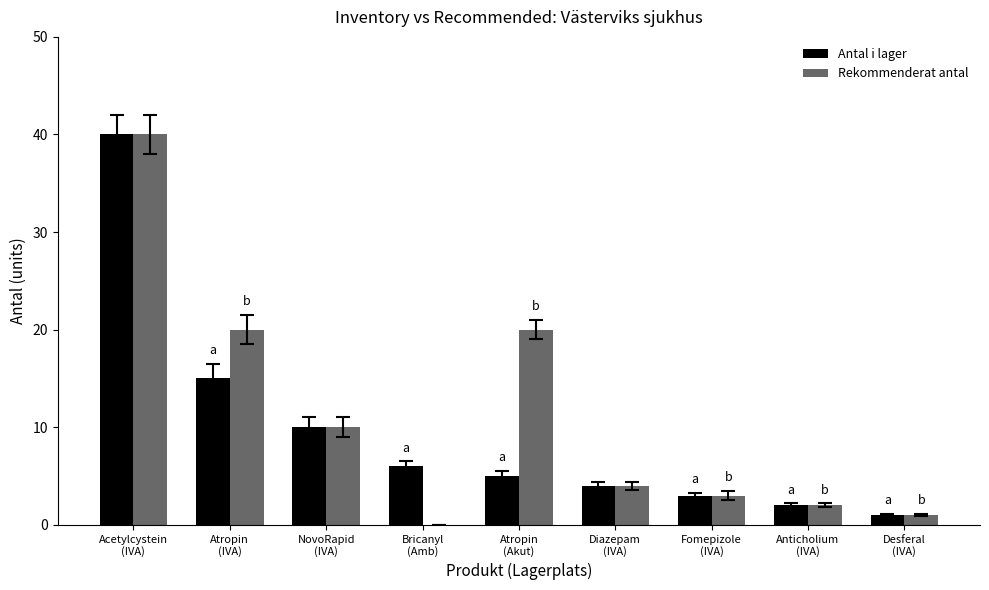

Reading left to right, what are all the values shown in this chart?

Antal i lager: 40	15	10	6	5	4	3	2	1
Rekommenderat antal: 40	20	10	0	20	4	3	2	1